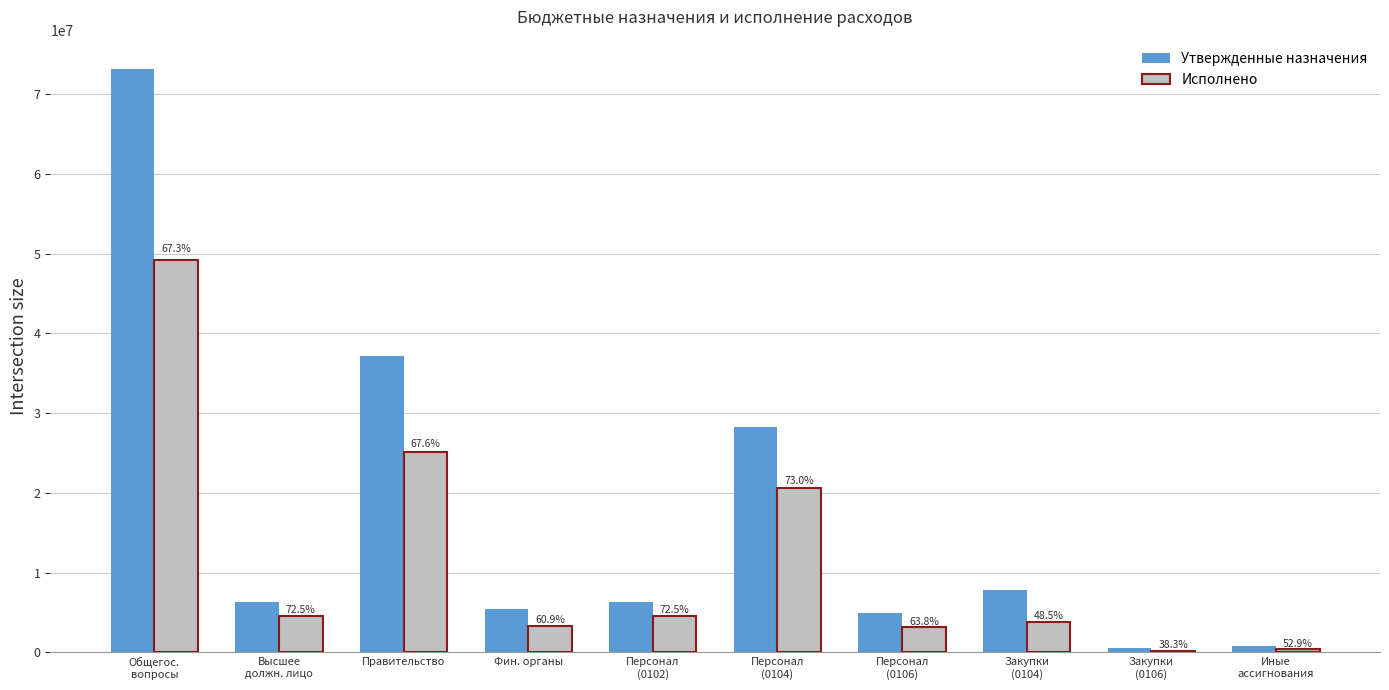

What is the total value across all series at Закупки
(0104)?

11682823.0